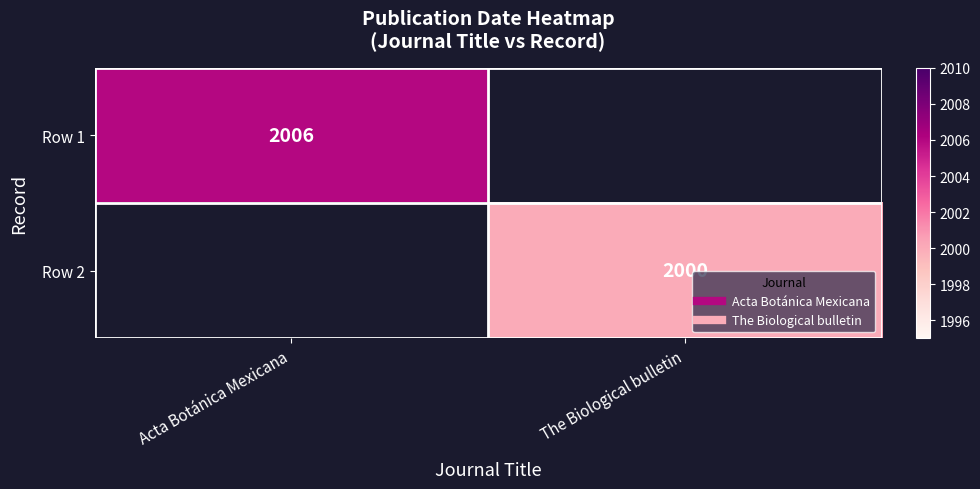

Where is Row 1 nearest to the value 2006?

Acta Botánica Mexicana